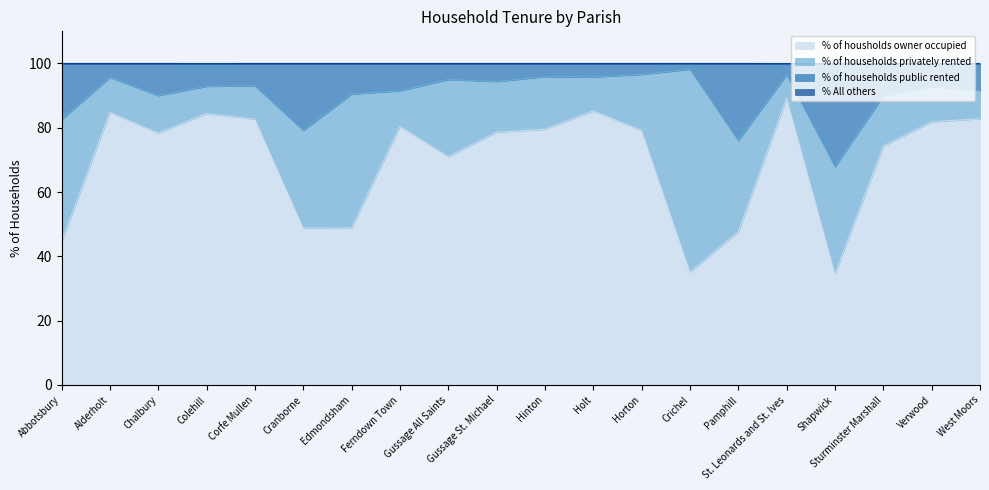

Which label corresponds to the smallest value in the chart?

Shapwick